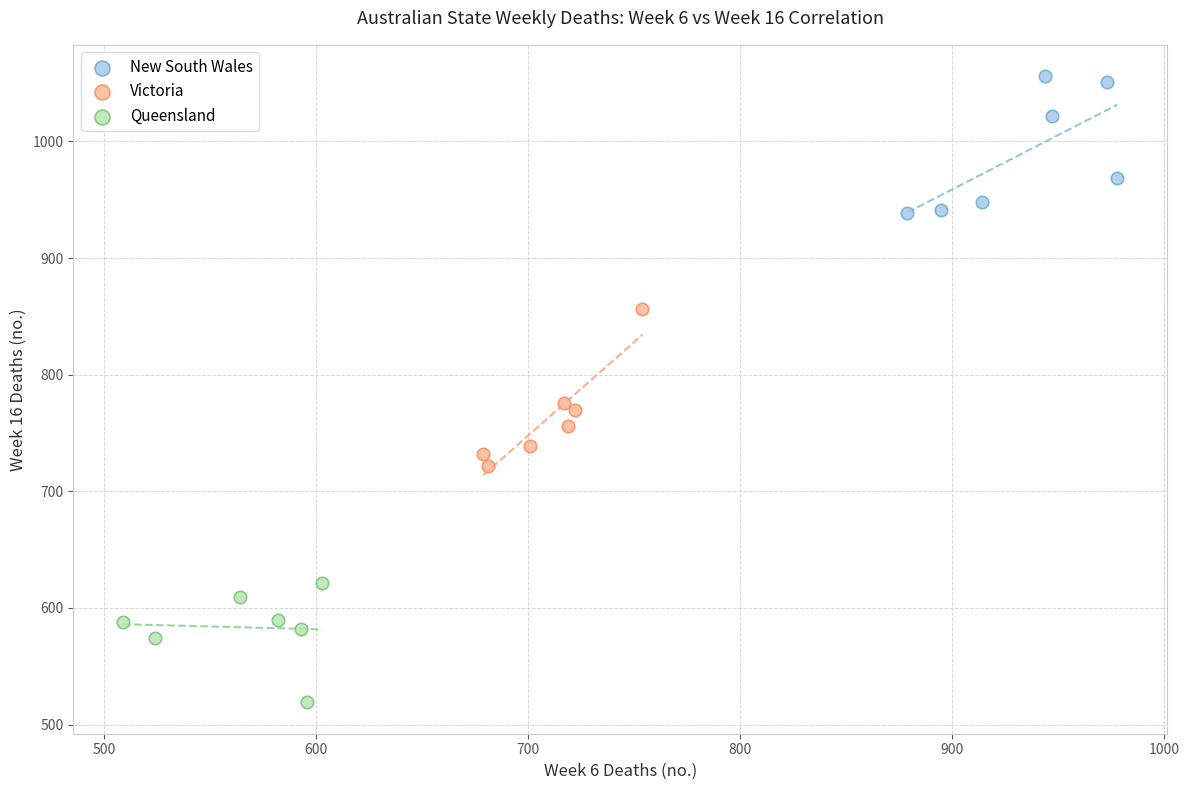

Which series contains the highest Y value?

New South Wales